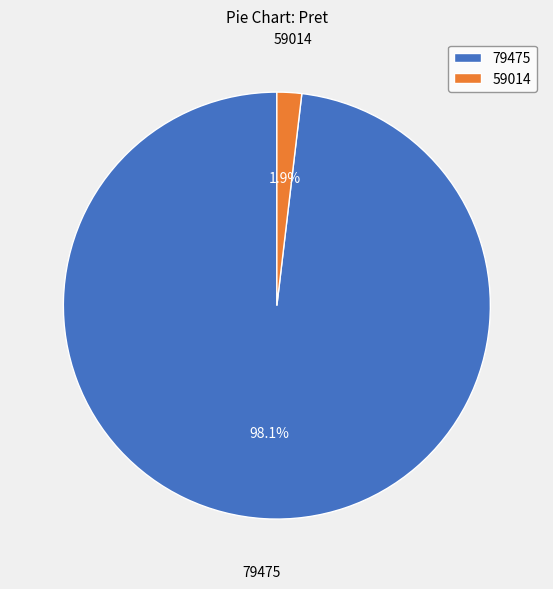

True or false: 59014 accounts for 2% of the total.

True